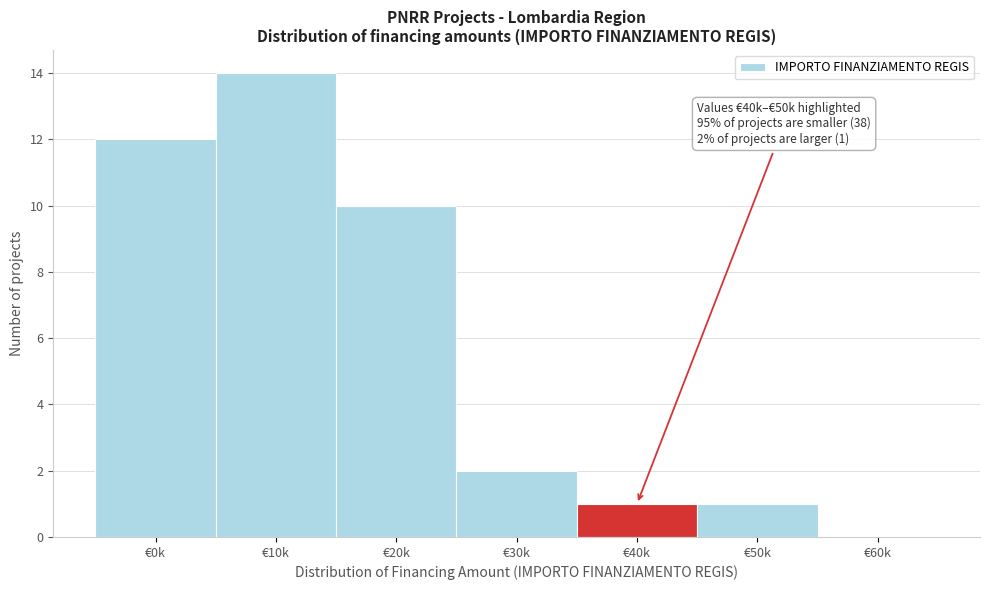

Reading left to right, what are all the values shown in this chart?

€0k=12	€10k=14	€20k=10	€30k=2	€40k=1	€50k=1	€60k=0